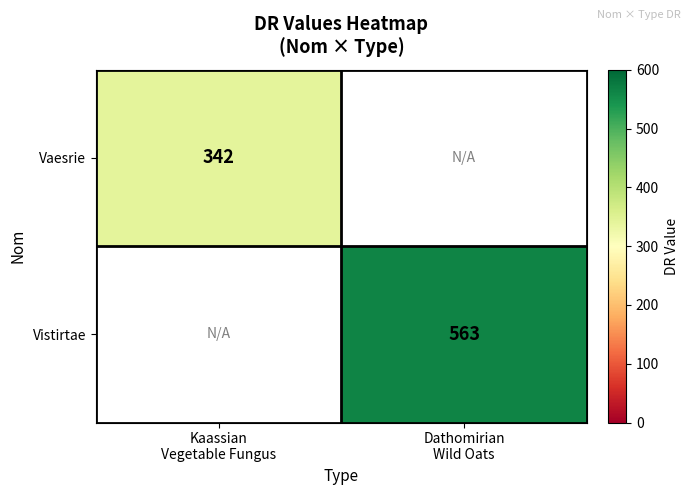

Is it true that Vistirtae equals 563.0 at Dathomirian Wild Oats?

True